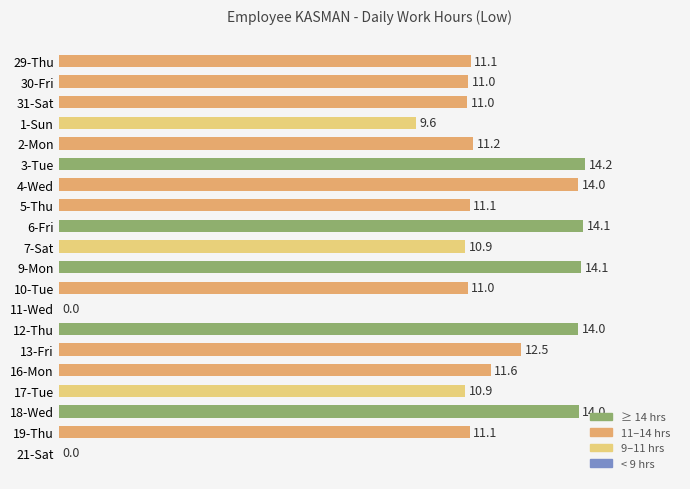

How many distinct data groups are displayed?

1